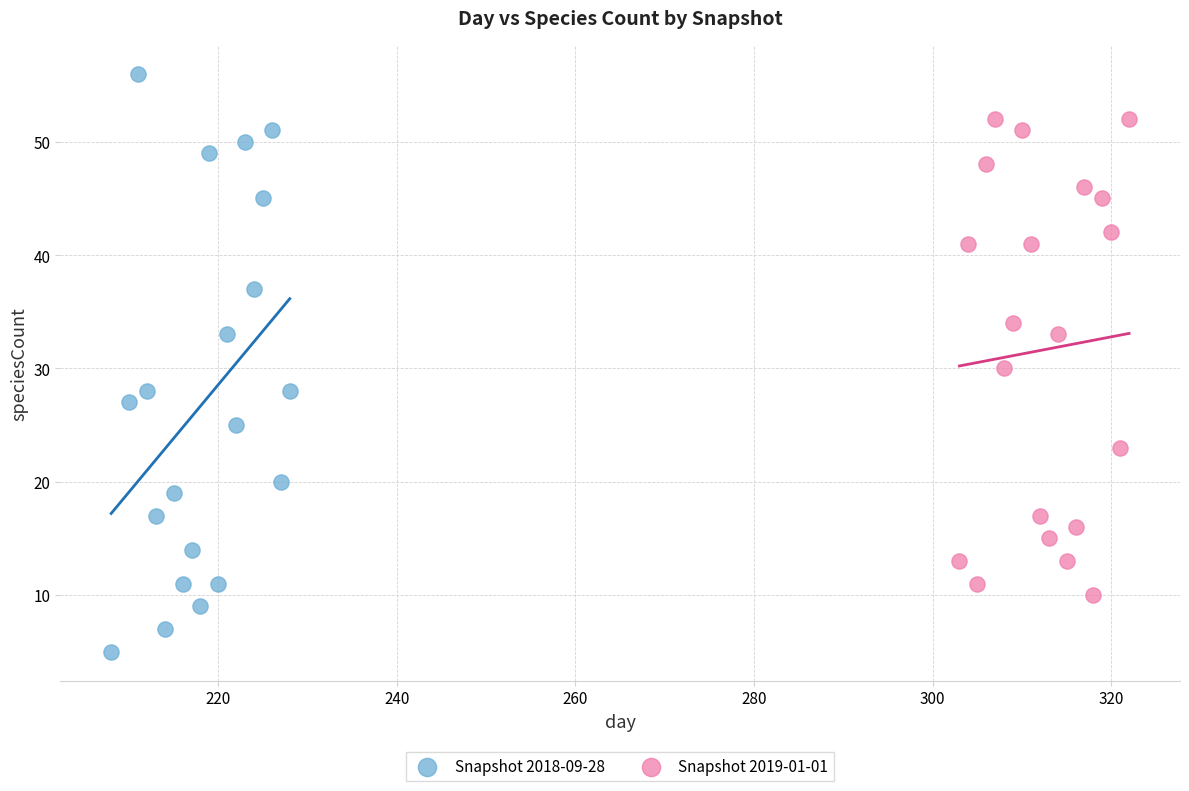

Which series contains the highest Y value?

Snapshot 2018-09-28